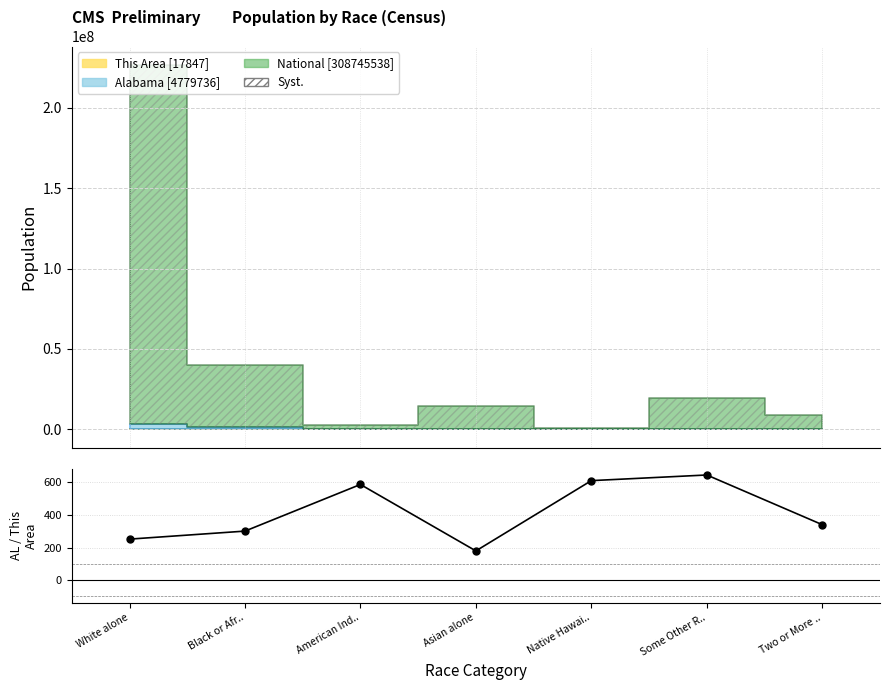

How many lines are shown in the chart?

1